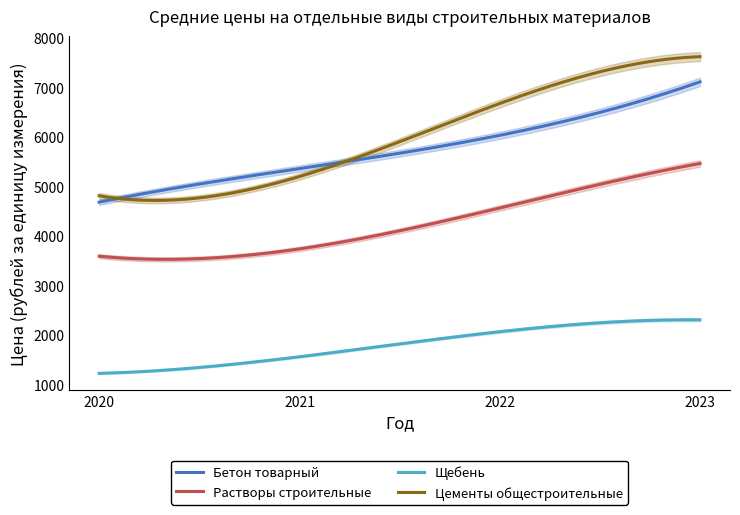

At which label does Цементы общестроительные reach its peak?

2023